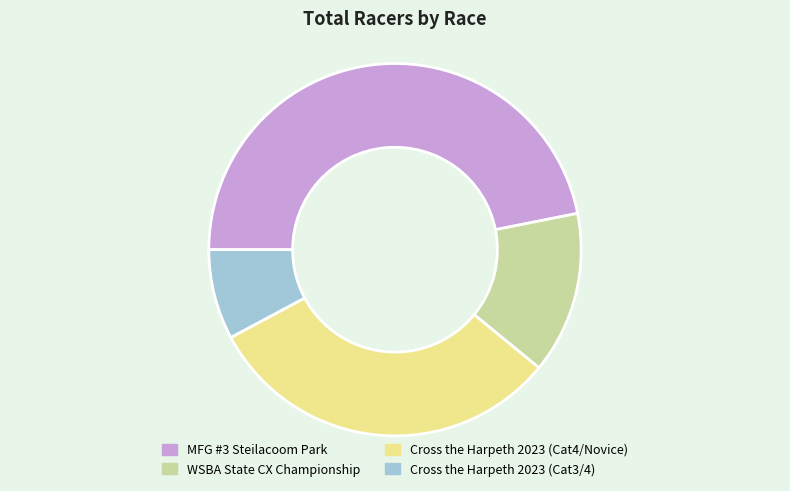

Which category has the biggest portion of the pie?

MFG #3 Steilacoom Park